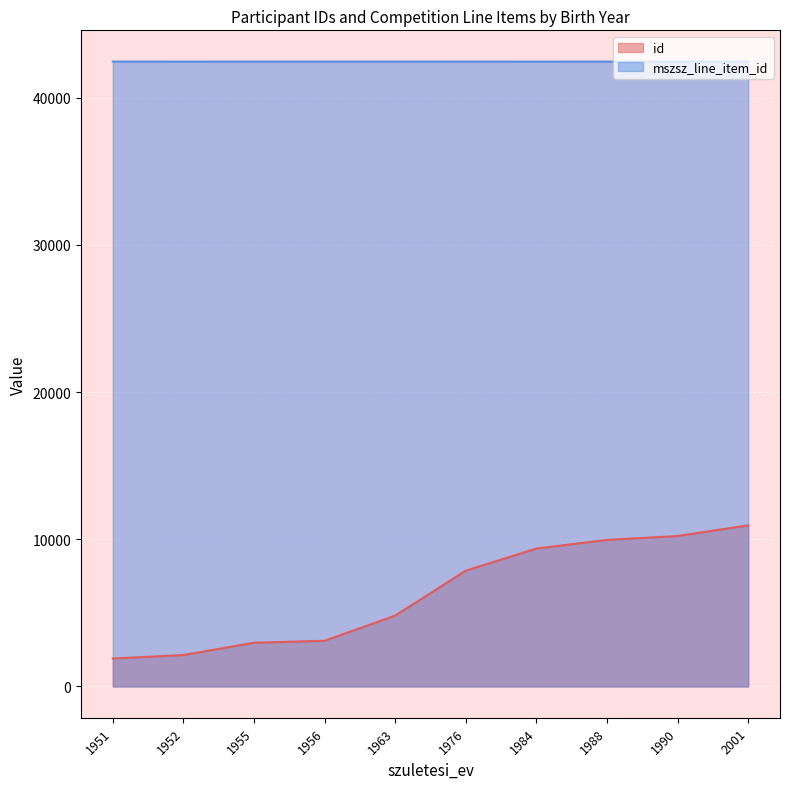

How many lines are shown in the chart?

2